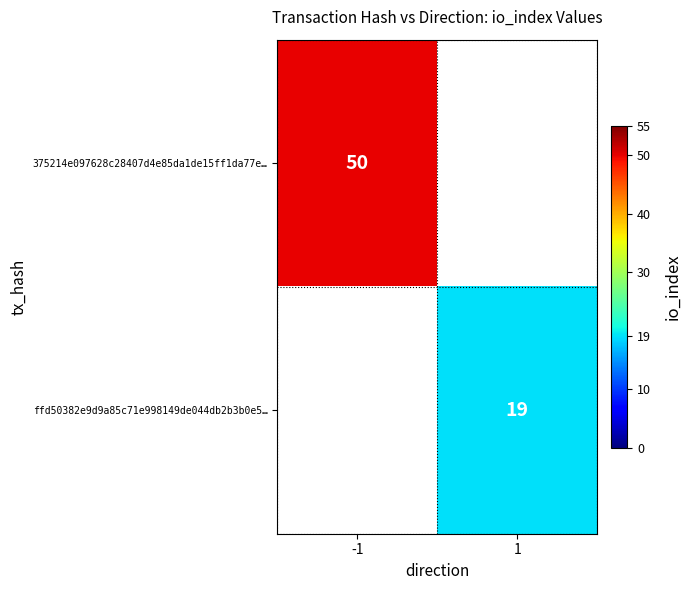

The value of 375214e097628c28407d4e85da1de15ff1da77e… at -1 is 30. True or false?

False